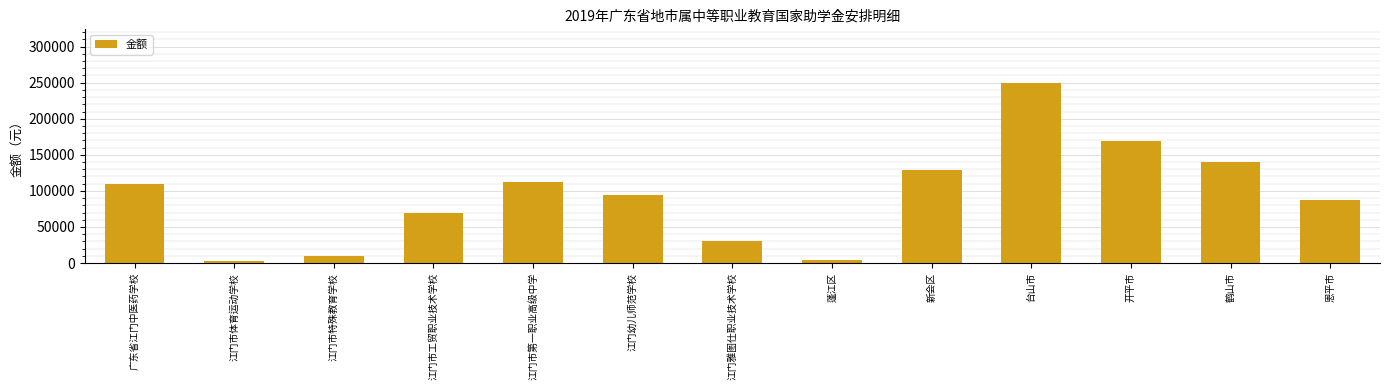

Is it true that the value at 蓬江区 is 4000?

True